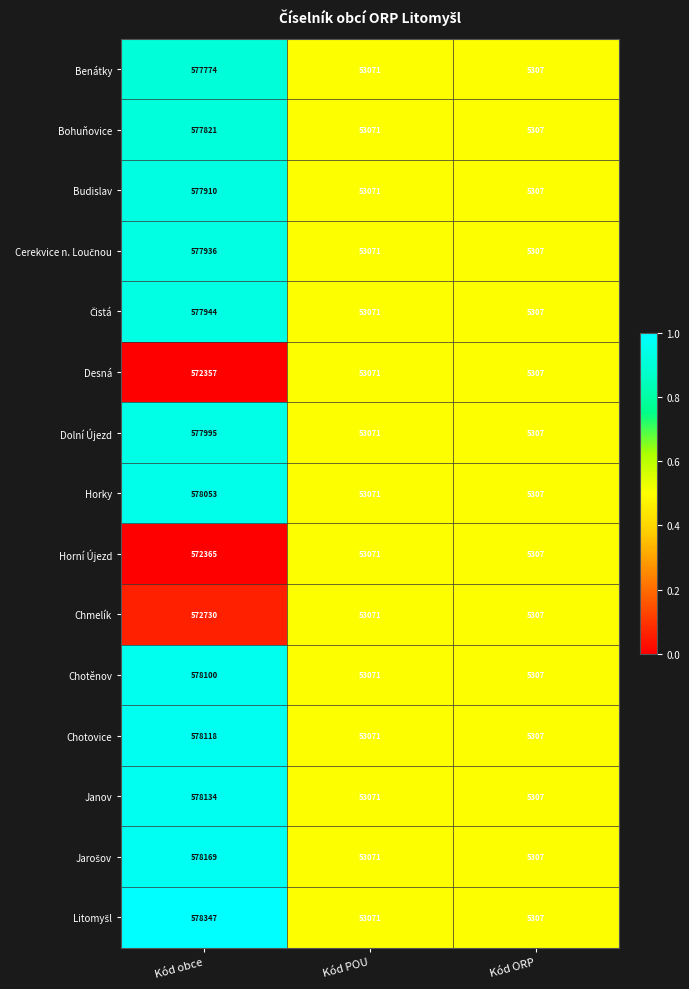

What is the average value of the Chmelík series?

210369